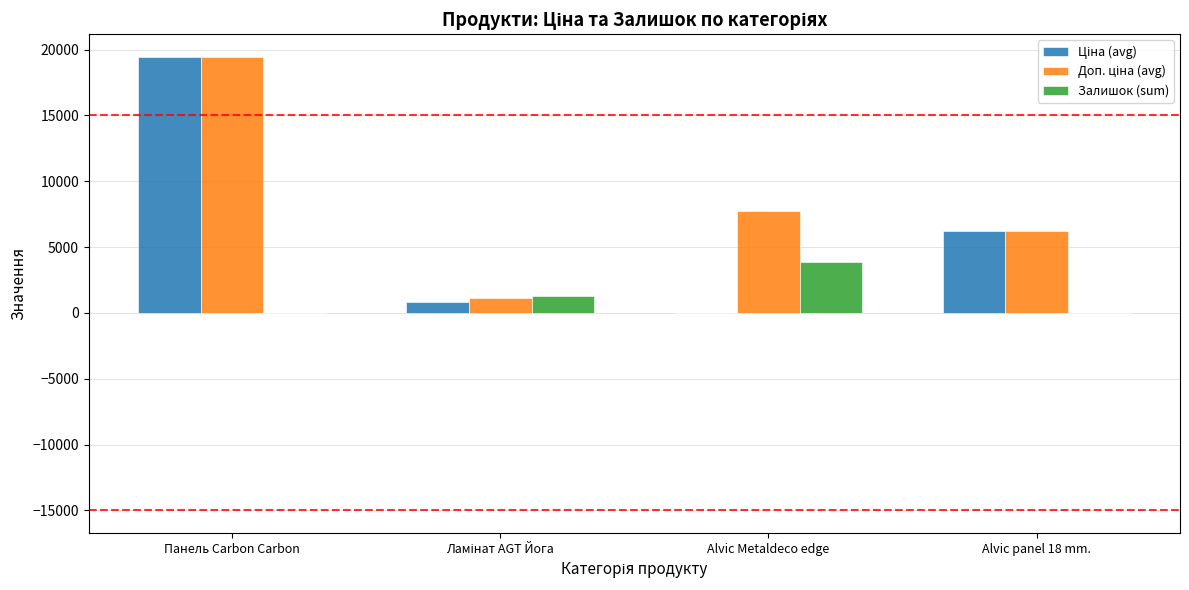

At which category is the sum across all series the highest?

Панель Carbon Carbon